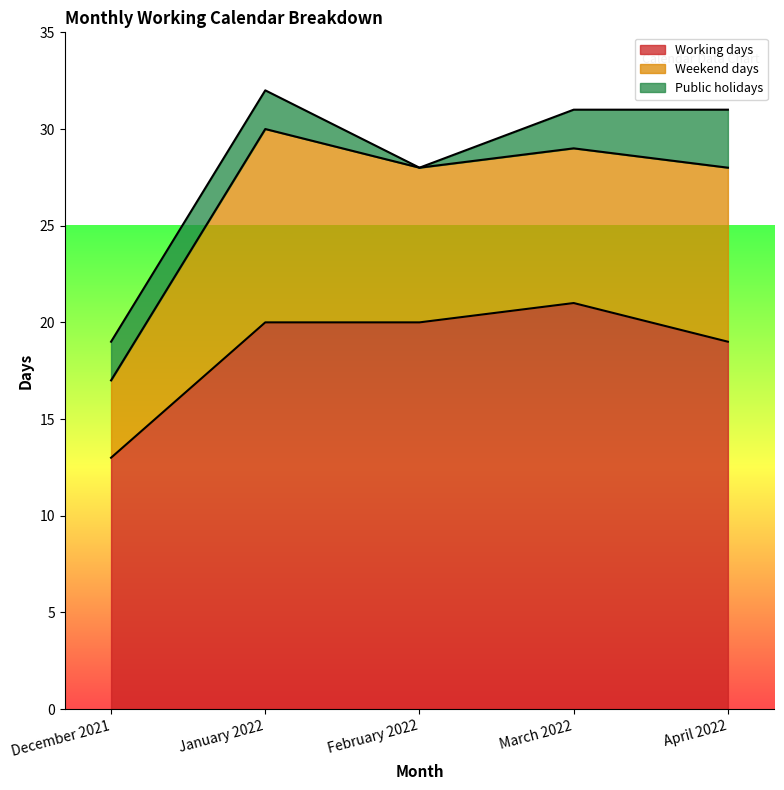

Rank the series at December 2021 from lowest to highest value.

Public holidays, Weekend days, Working days